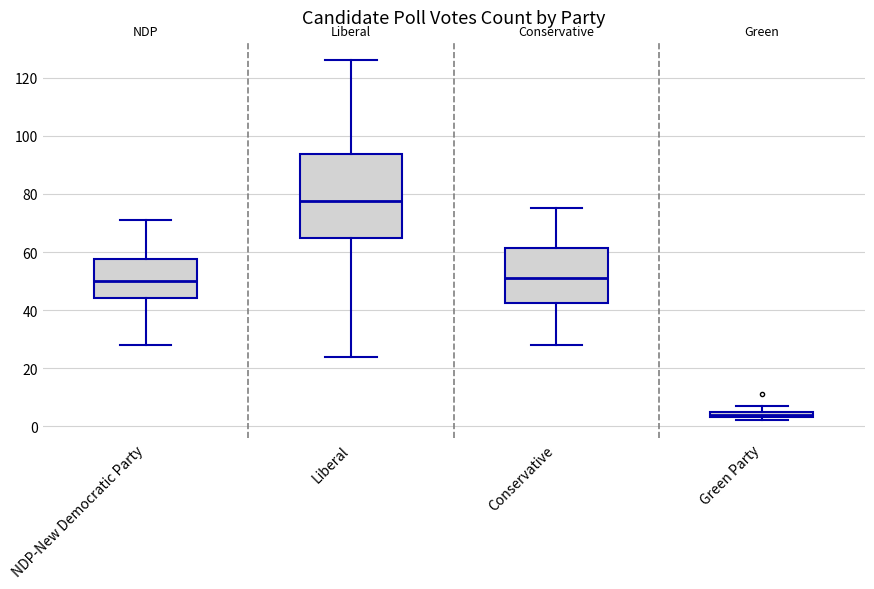

Which box is the tallest, from its lower edge to its upper edge?

Liberal